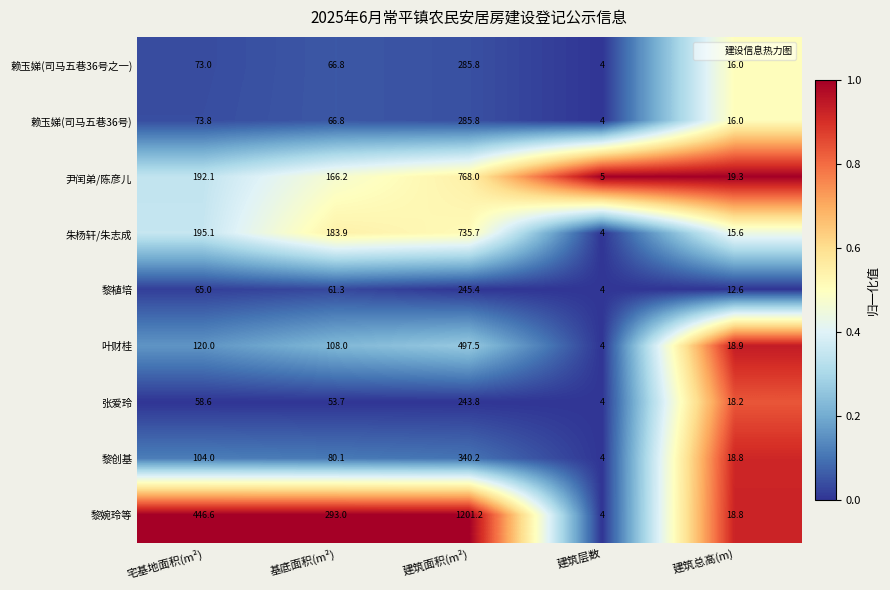

Rank the categories by 张爱玲 value from highest to lowest.

建筑面积(m²), 宅基地面积(m²), 基底面积(m²), 建筑总高(m), 建筑层数